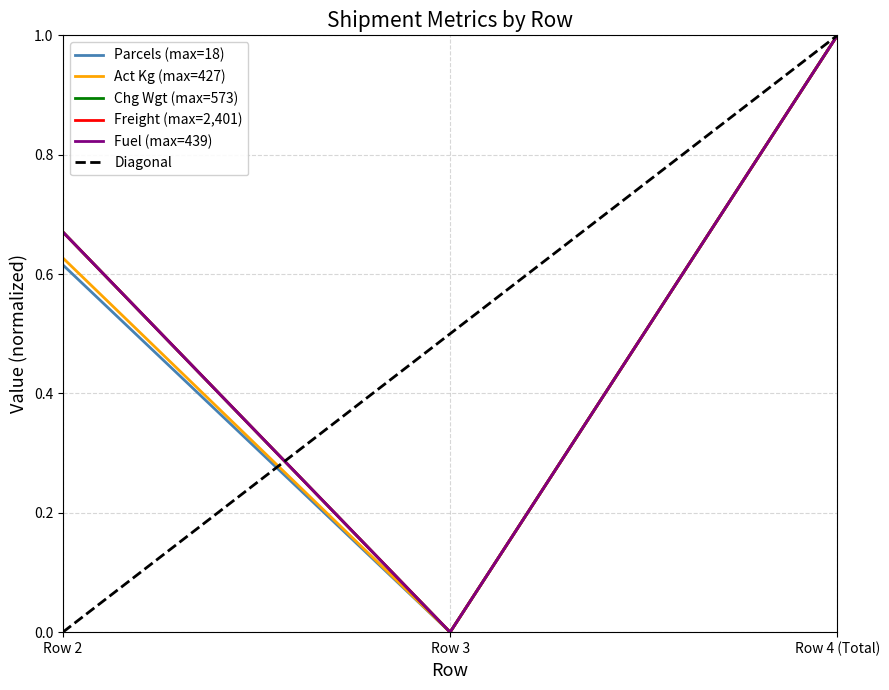

How many lines are shown in the chart?

5